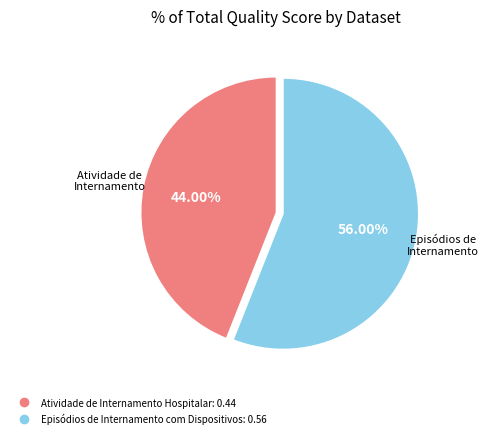

Rank the categories by value from lowest to highest.

Atividade de Internamento Hospitalar, Episódios de Internamento com Dispositivos